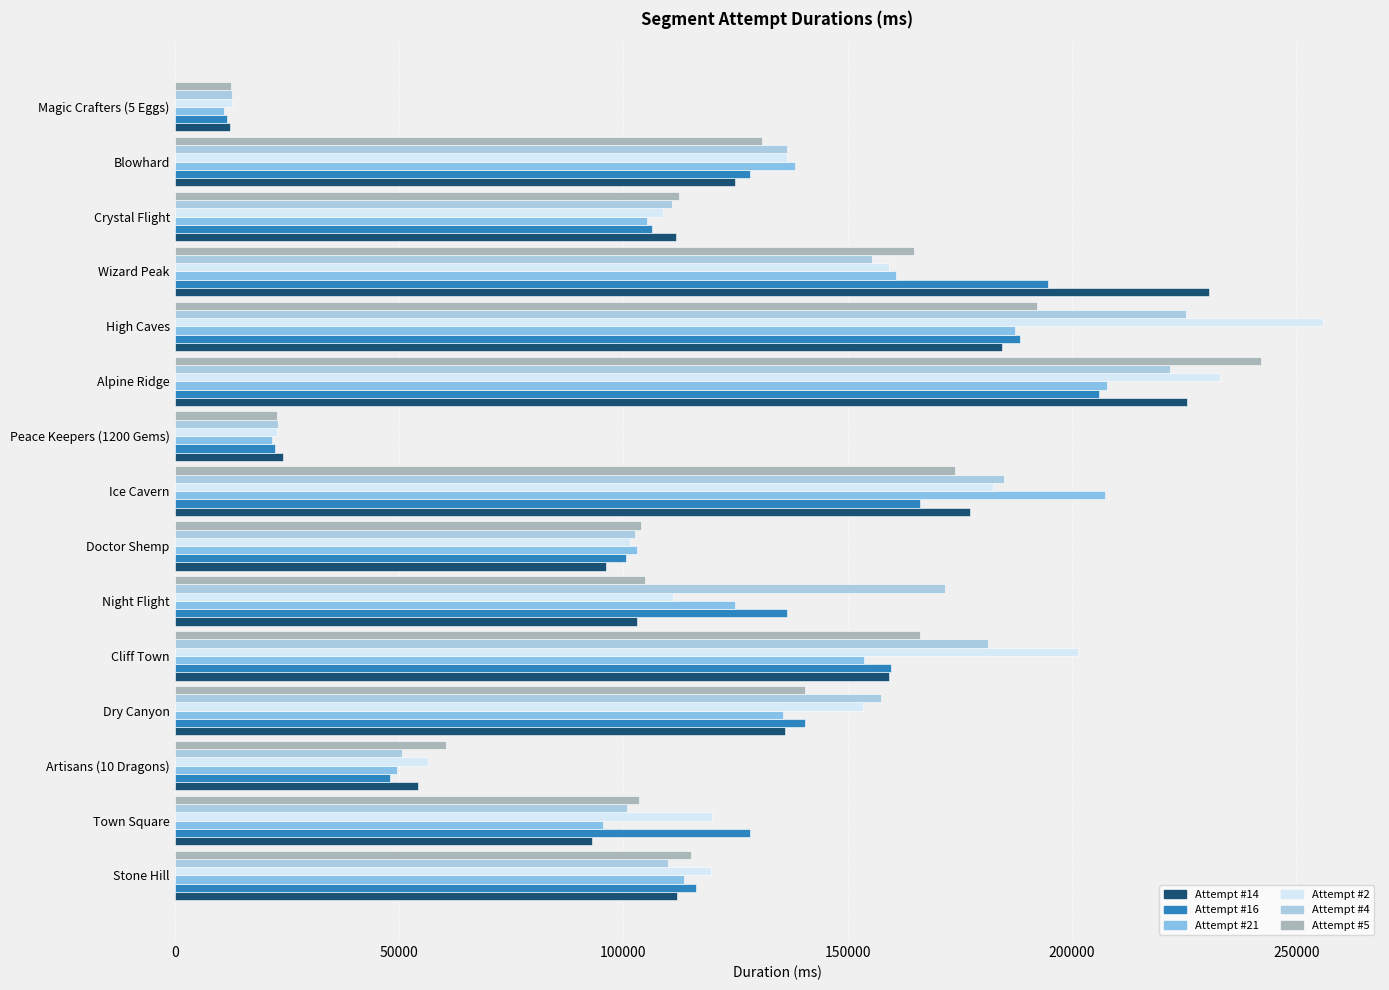

What is the sum of all Attempt #5 values?

1845512